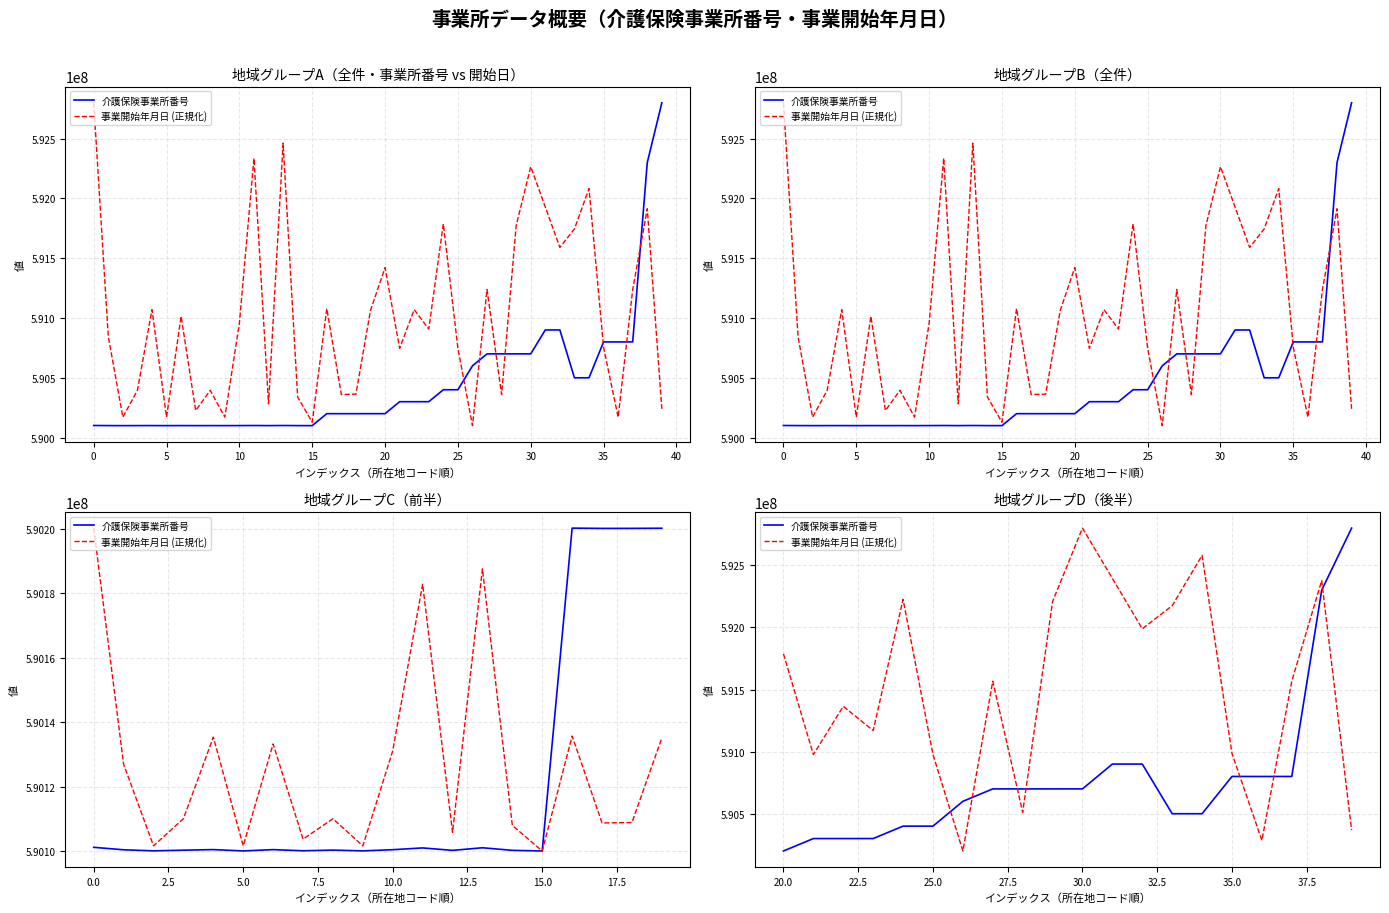

True or false: 介護保険事業所番号 has more than 2 points higher than both neighbors.

True